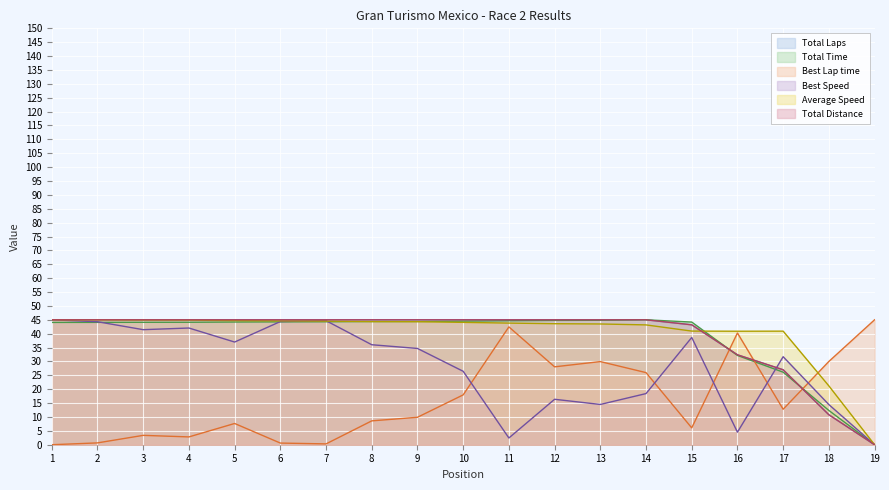

What is the maximum value for Total Time?

45.0